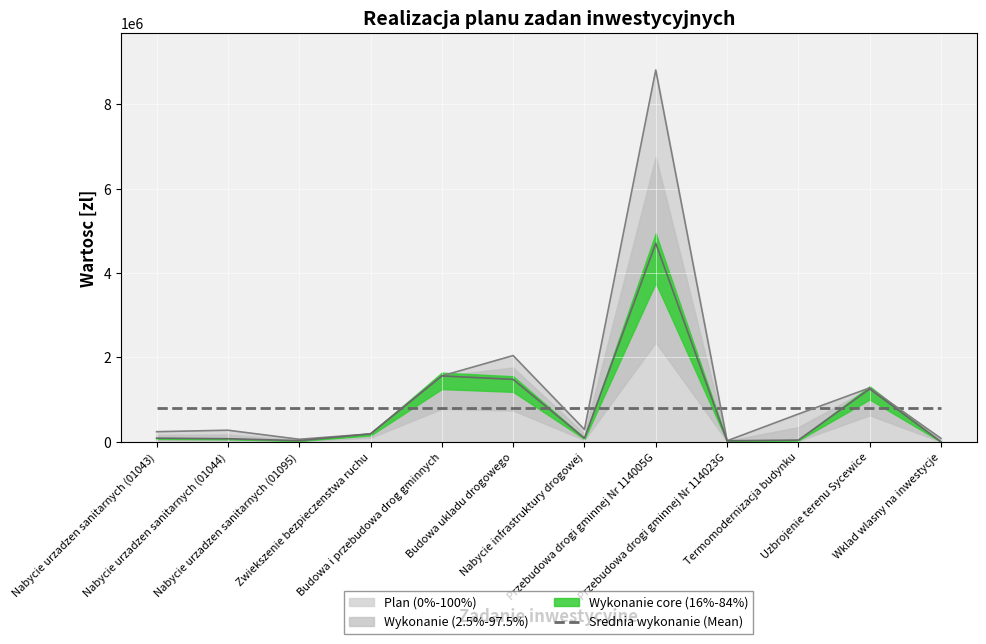

Rank the series by their average value, from highest to lowest.

Plan, Wykonanie